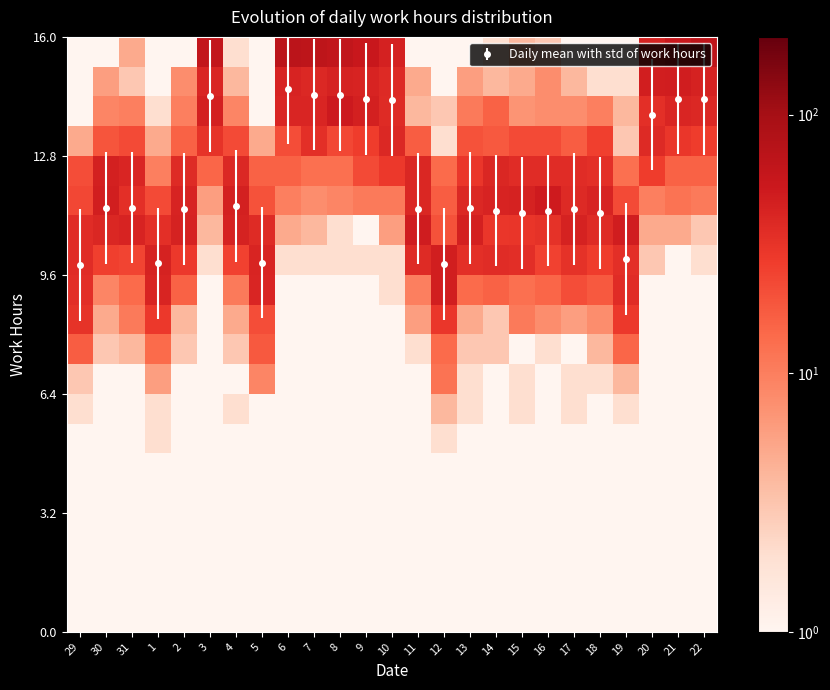

The value of row_16 at 21 is 30. True or false?

True